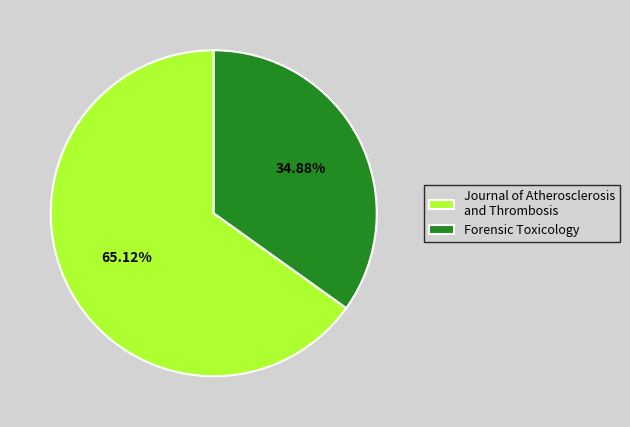

Between Forensic Toxicology and Journal of Atherosclerosis and Thrombosis, which is larger?

Journal of Atherosclerosis and Thrombosis